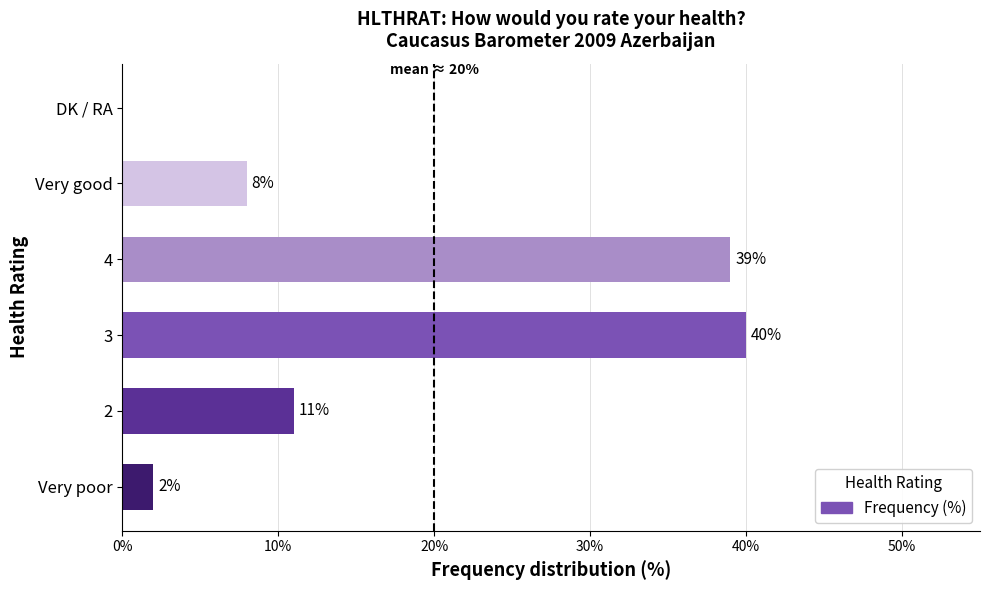

What is the change in value from Very poor to 2?

+9